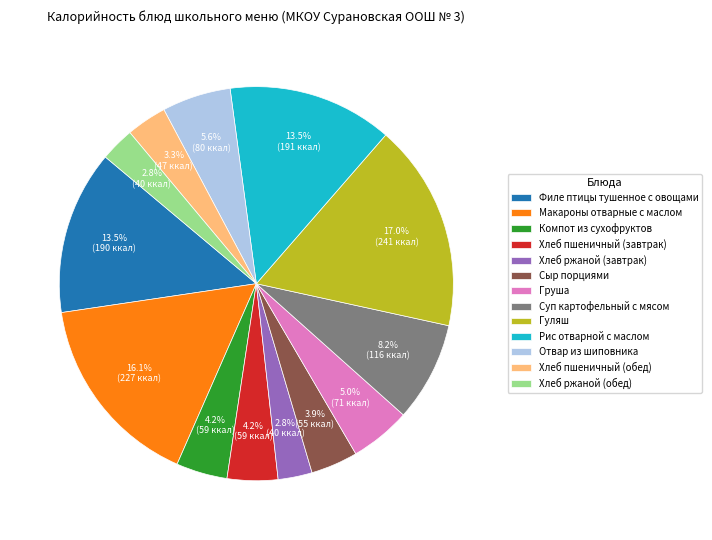

Between Хлеб пшеничный (обед) and Хлеб ржаной (завтрак), which is larger?

Хлеб пшеничный (обед)